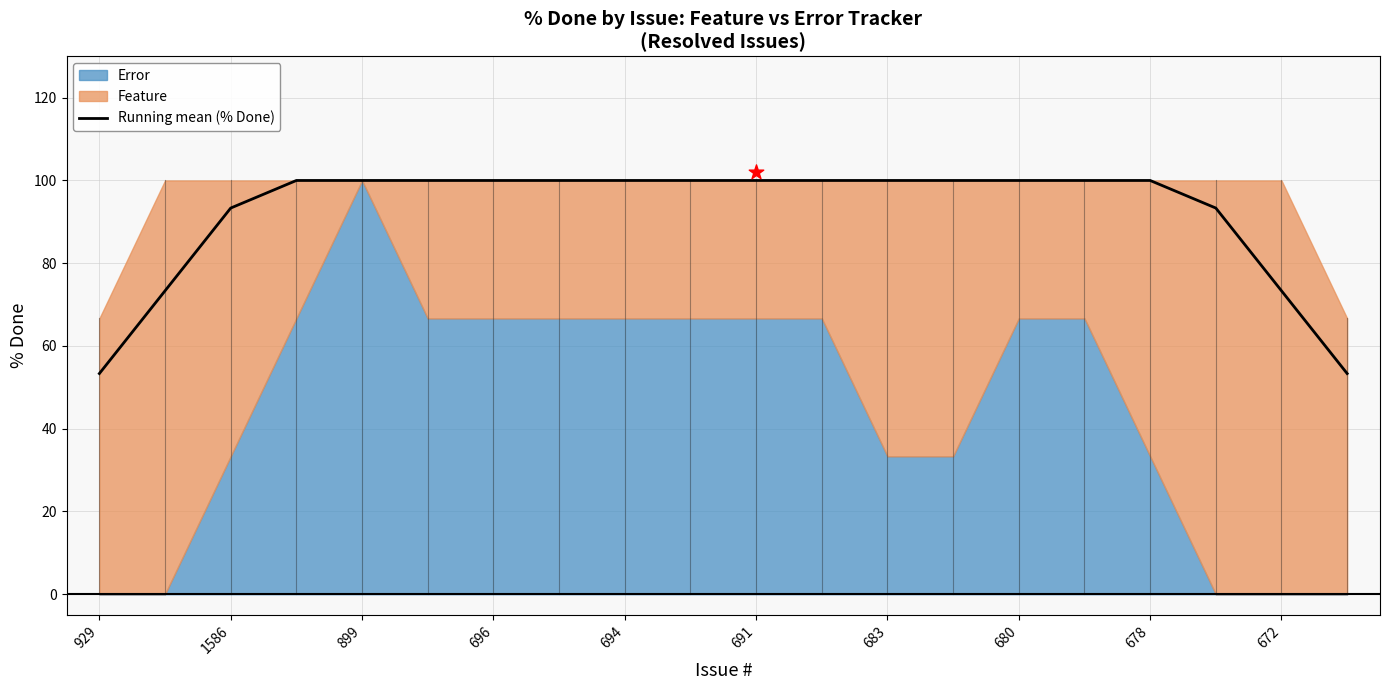

The Running mean (% Done) series shows 29.3 at 899. True or false?

False